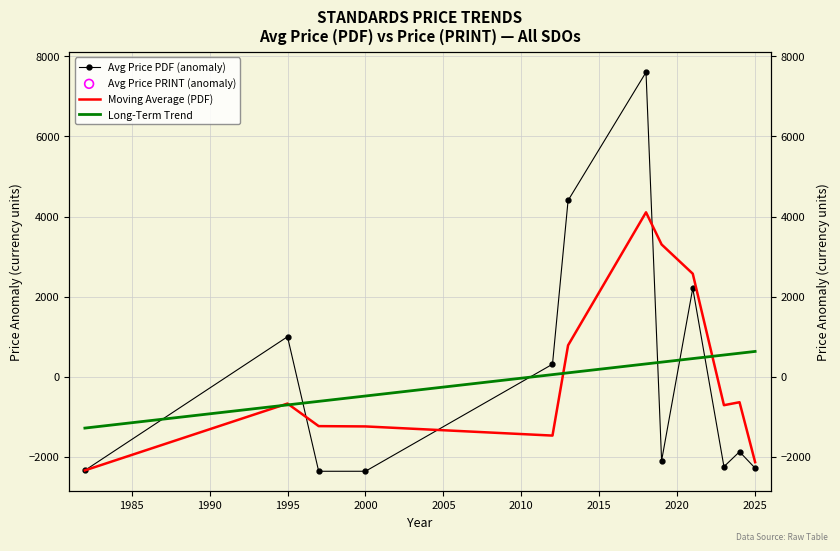

Which series reaches the maximum Y coordinate?

Avg Price PDF (anomaly)